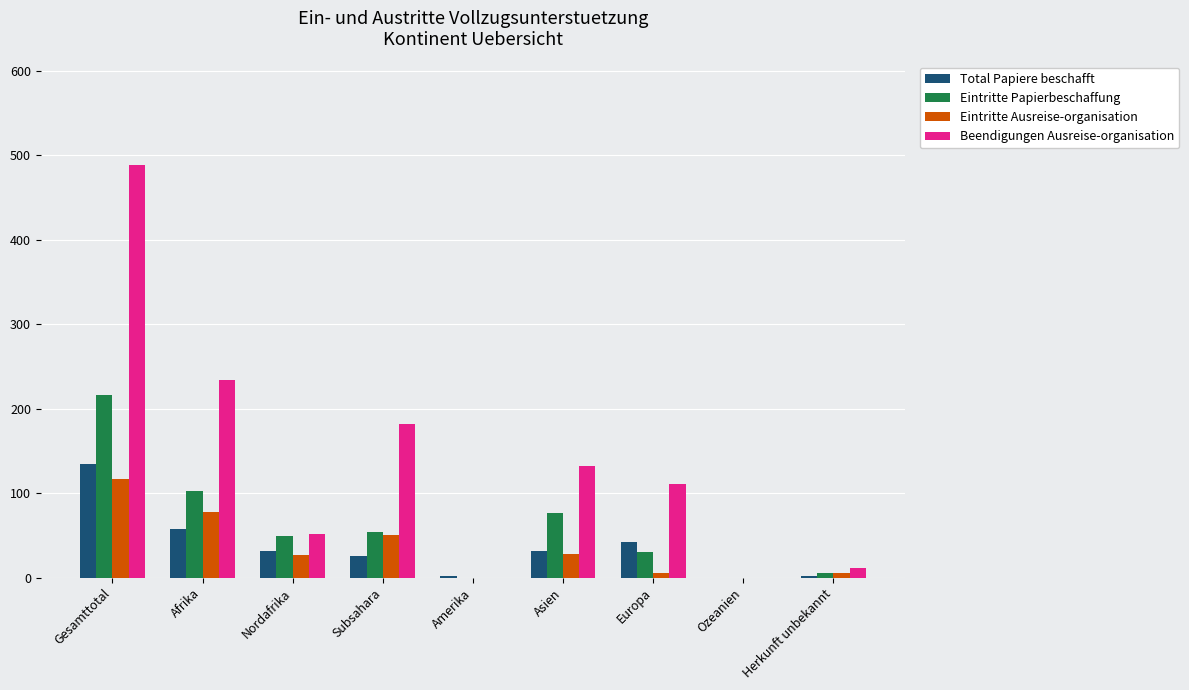

Where does the Eintritte Ausreise-organisation series first go above 27?

Gesamttotal